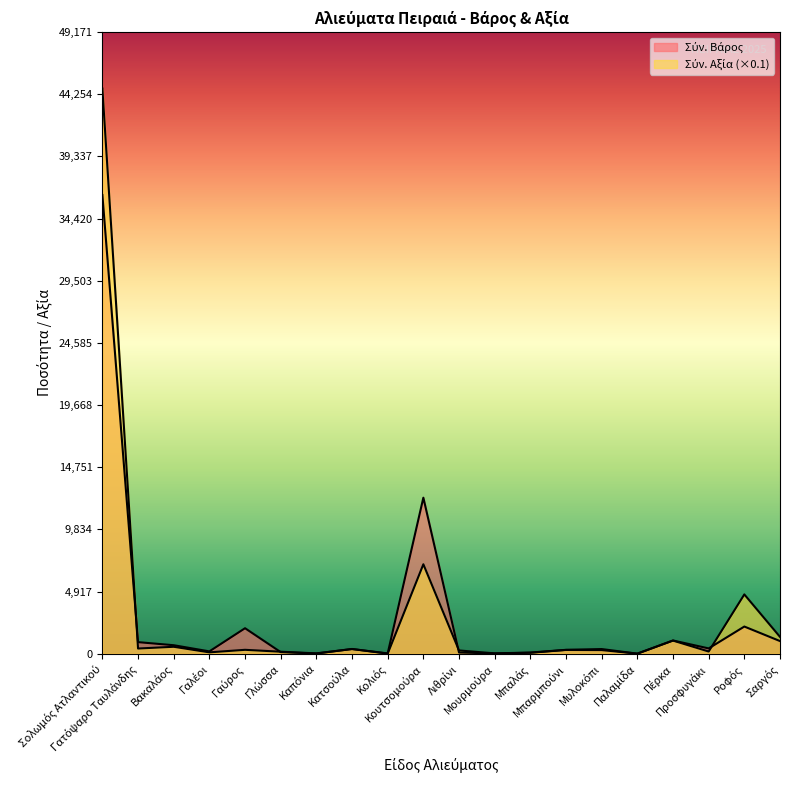

Count the number of data series in this chart.

2